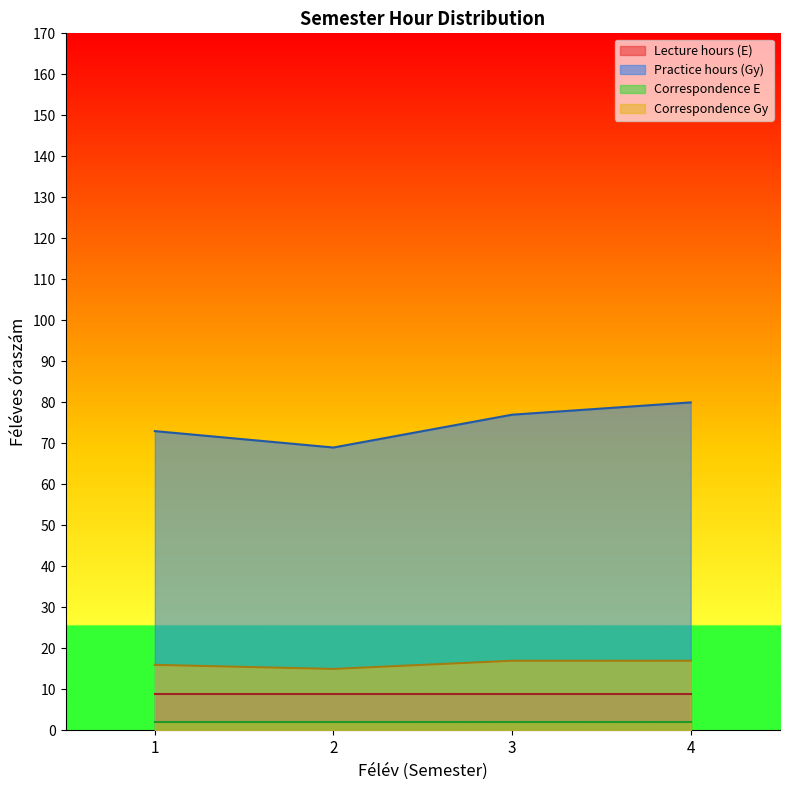

In Correspondence Gy, how many points are lower than both neighbors (excluding endpoints)?

1